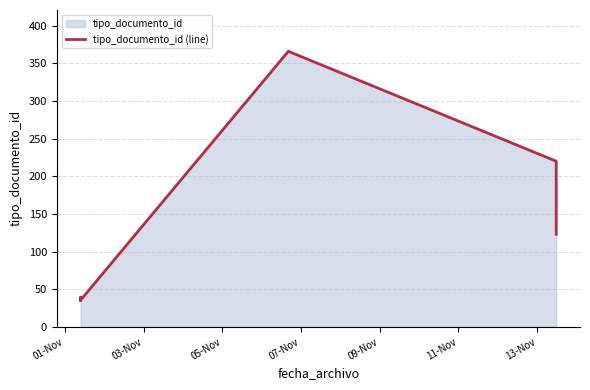

What position from the left is 09-Nov?

5